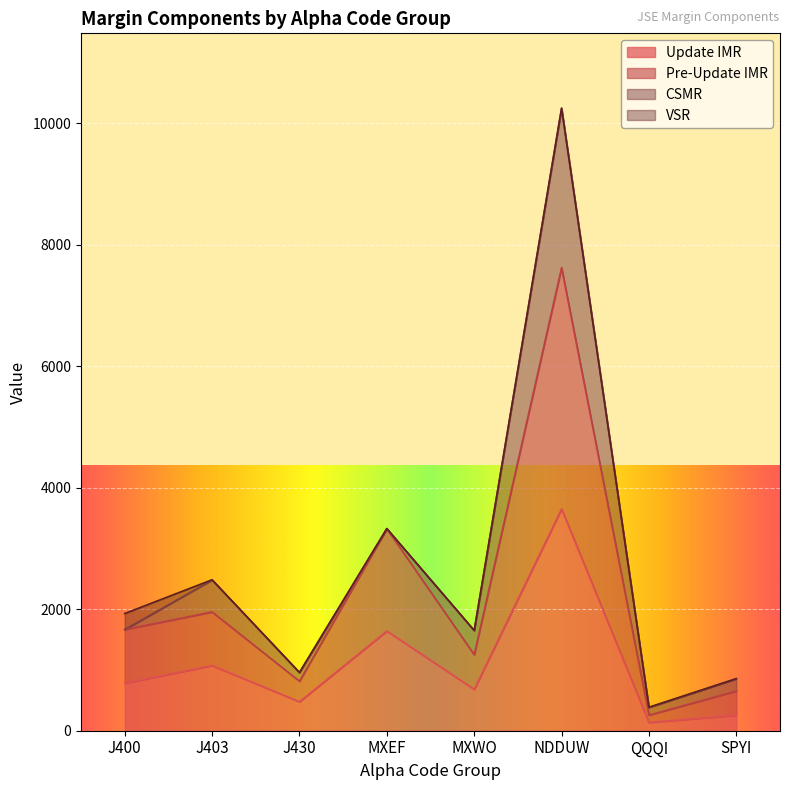

At which category does Pre-Update IMR reach its first local peak?

J403